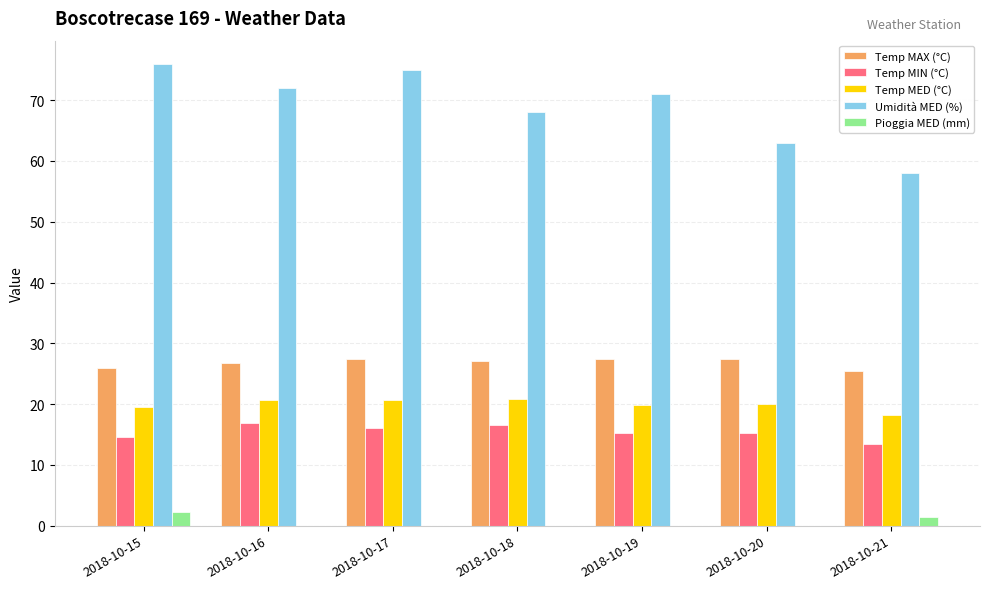

What is the greatest value displayed?

76.0